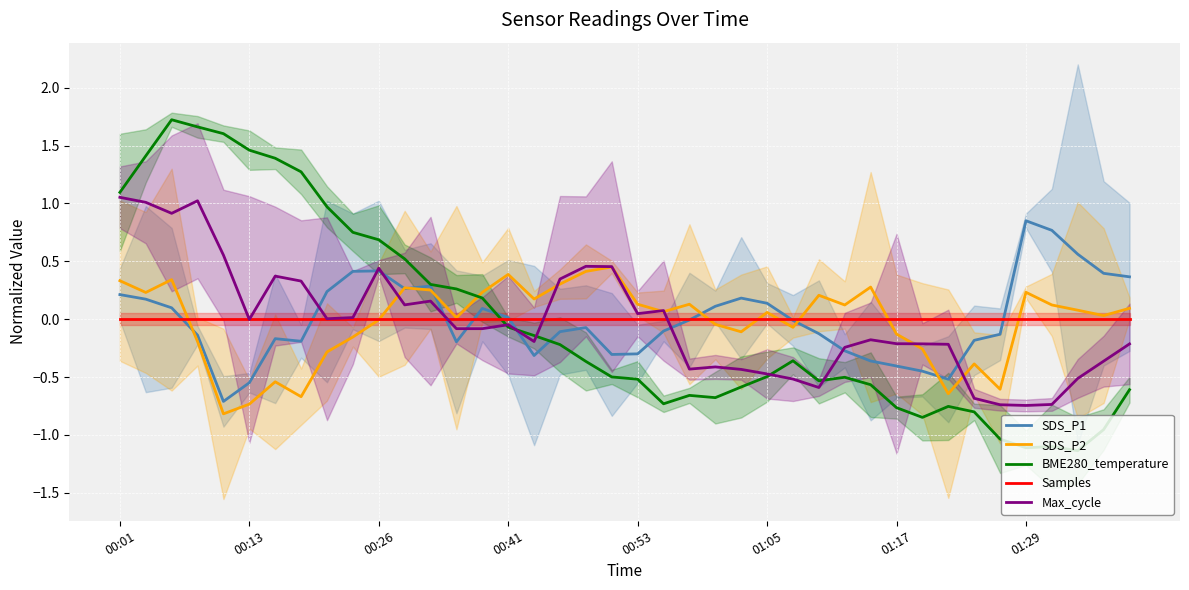

How many intersections are there between Samples and SDS_P2?

8